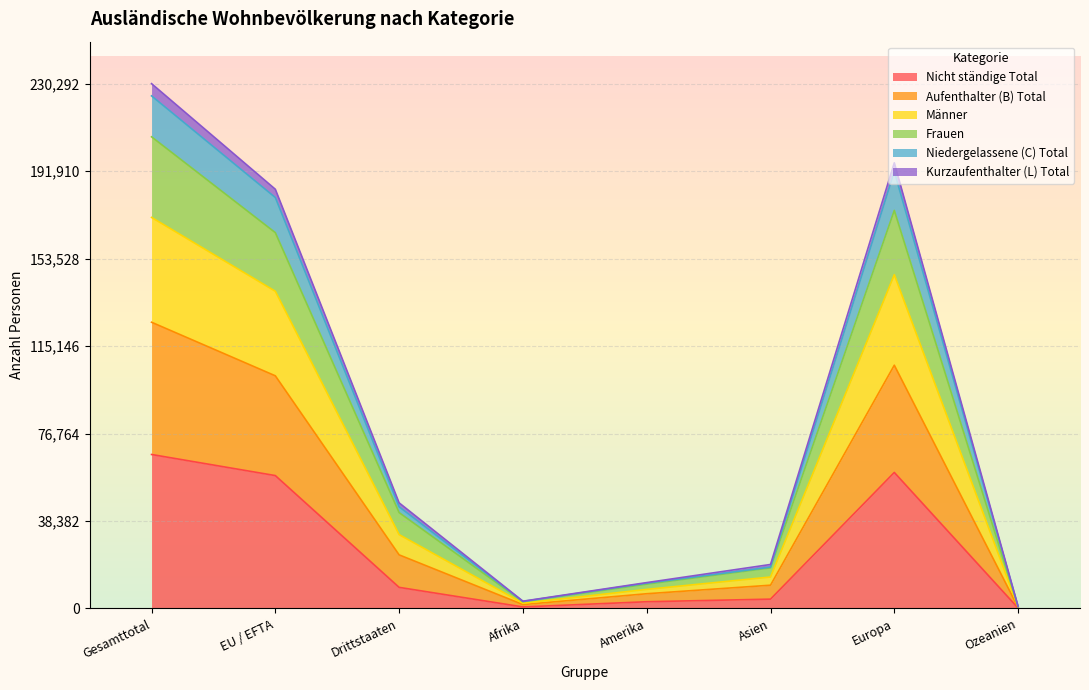

What is the highest value of the Nicht ständige Total series?

67562